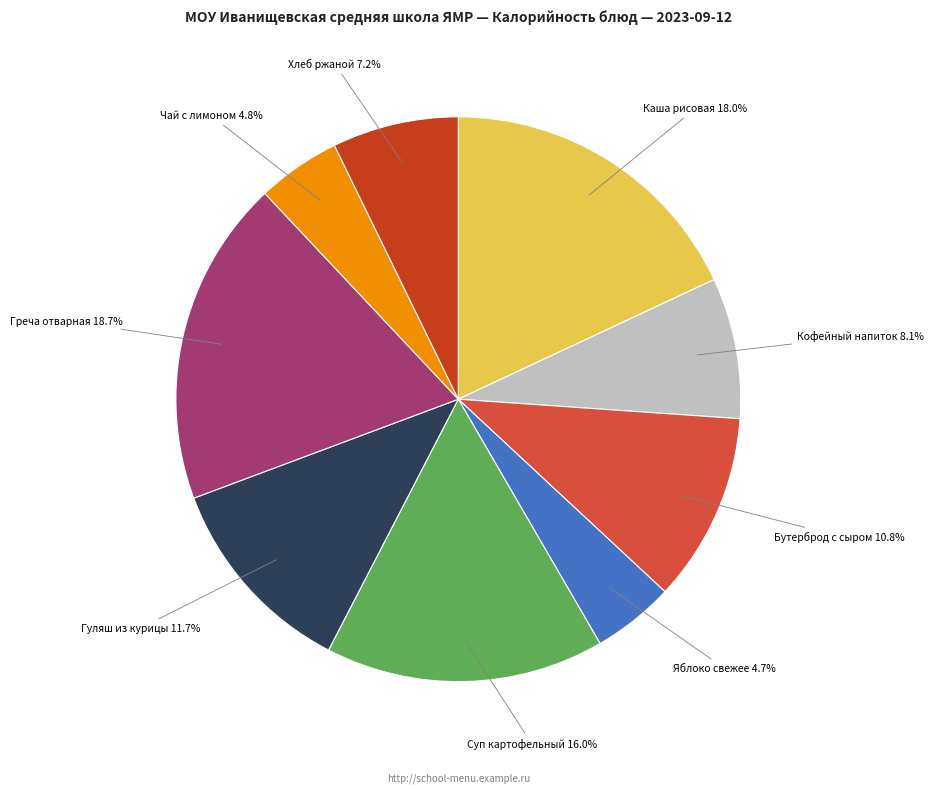

To the nearest percent, what portion does Хлеб ржаной represent?

7%